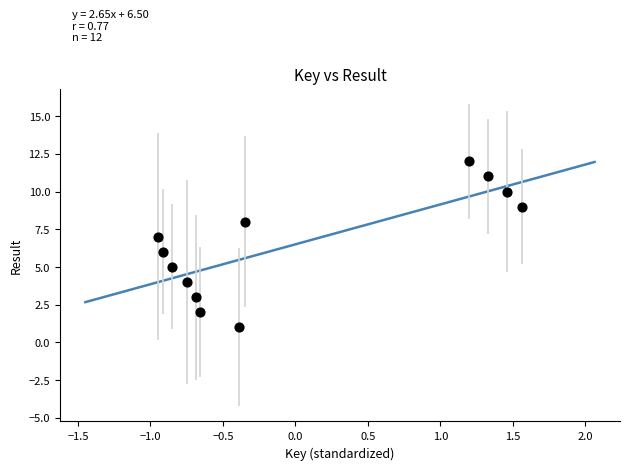

What is the range of Y values (max minus min)?

11